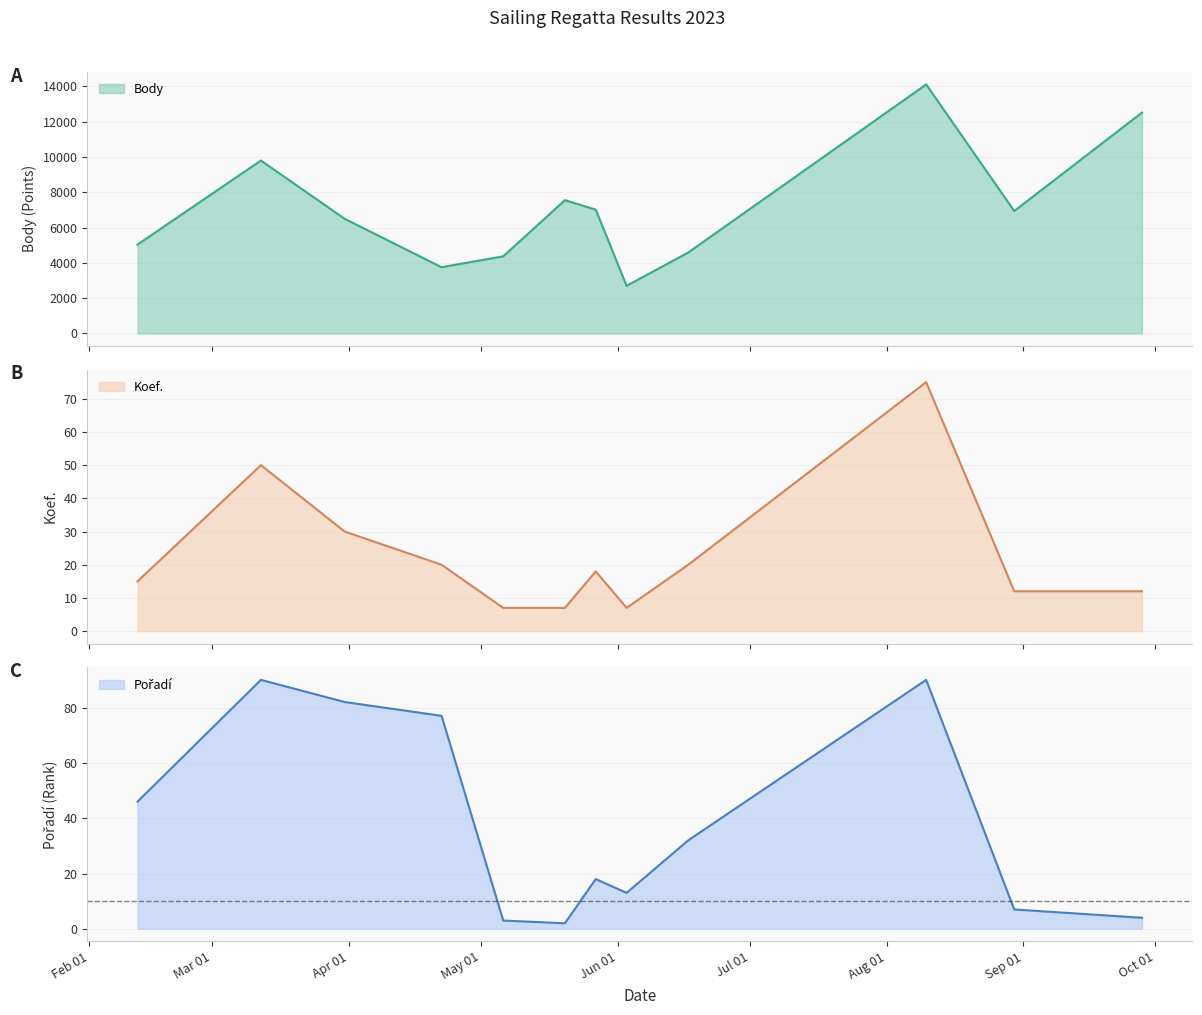

What is the maximum value shown in the chart?

14111